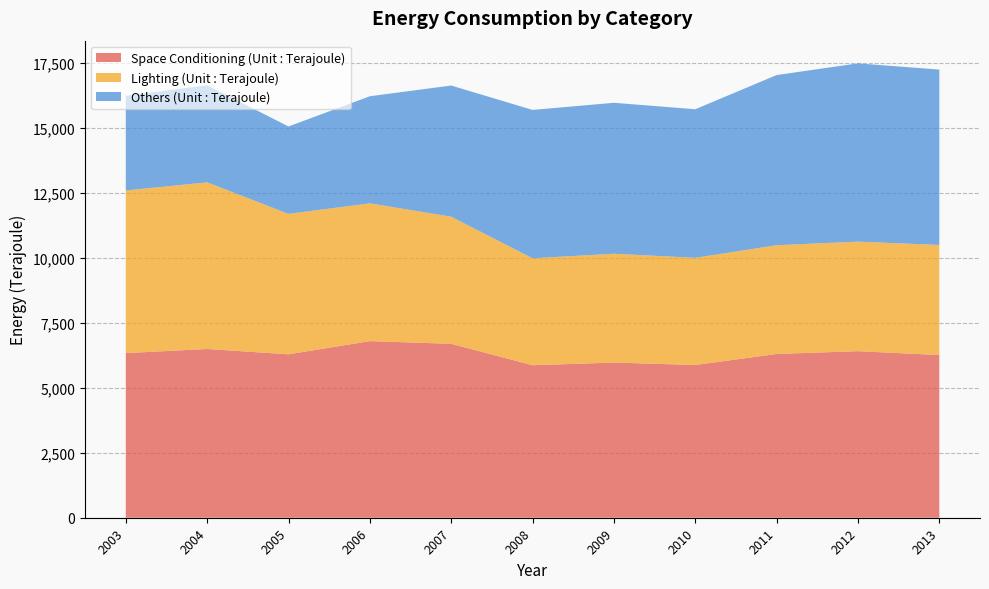

Reading left to right, what are all the values shown in this chart?

Space Conditioning (Unit : Terajoule): 2003=6332	2004=6490	2005=6286	2006=6793	2007=6689	2008=5865	2009=5968	2010=5875	2011=6299	2012=6406	2013=6257
Lighting (Unit : Terajoule): 2003=6256	2004=6411	2005=5402	2006=5300	2007=4890	2008=4115	2009=4187	2010=4122	2011=4183	2012=4215	2013=4235
Others (Unit : Terajoule): 2003=3642	2004=3733	2005=3361	2006=4119	2007=5045	2008=5706	2009=5805	2010=5715	2011=6545	2012=6855	2013=6745